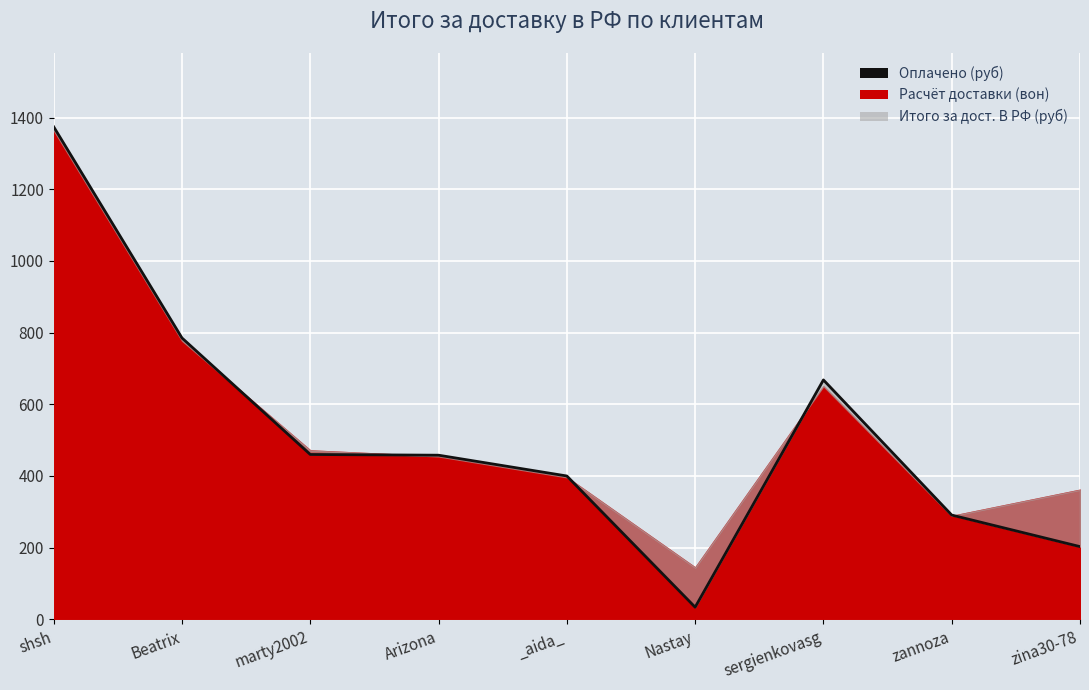

Rank the categories by value from highest to lowest.

shsh, Beatrix, sergienkovasg, marty2002, Arizona, _aida_, zannoza, zina30-78, Nastay